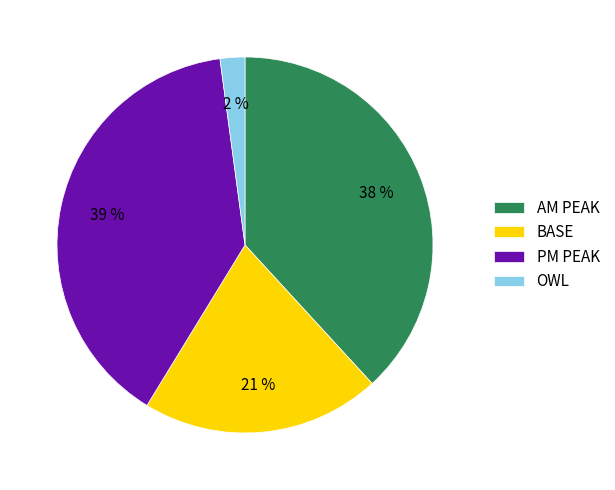

Rank the categories by value from highest to lowest.

PM PEAK, AM PEAK, BASE, OWL